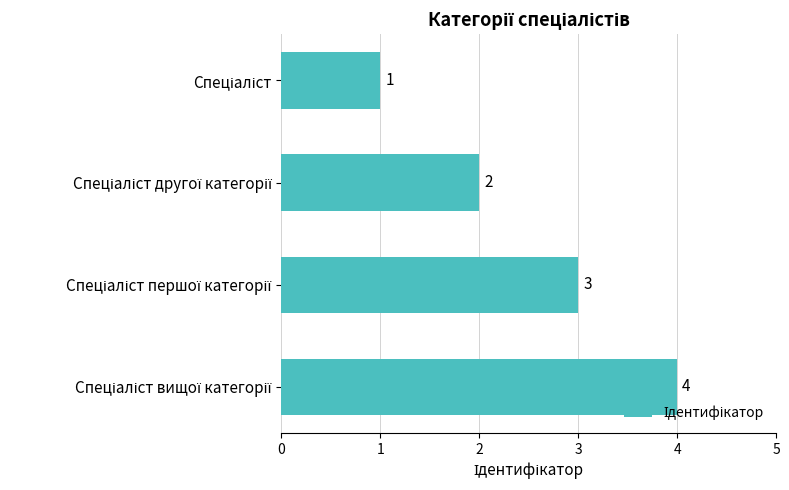

What is the value of the 2nd bar from the top?

2